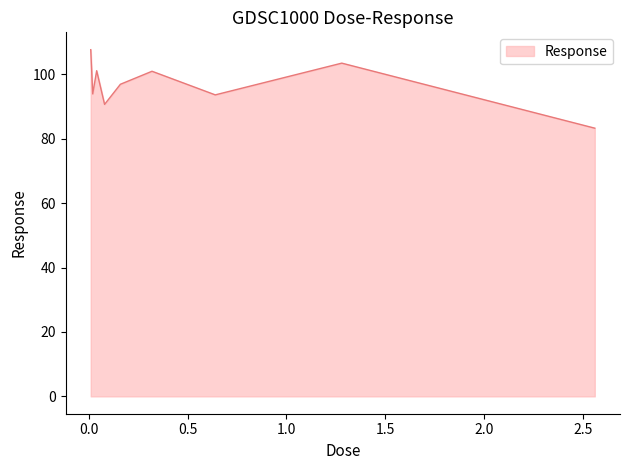

What is the smallest value displayed?

83.3